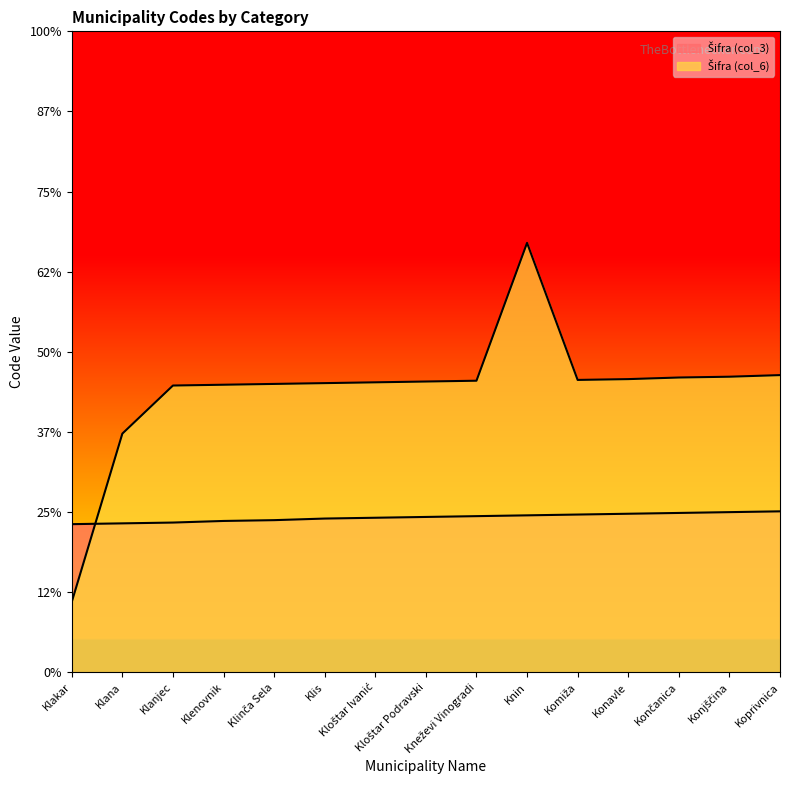

What are all the series names shown in the legend?

Šifra (col_3), Šifra (col_6)